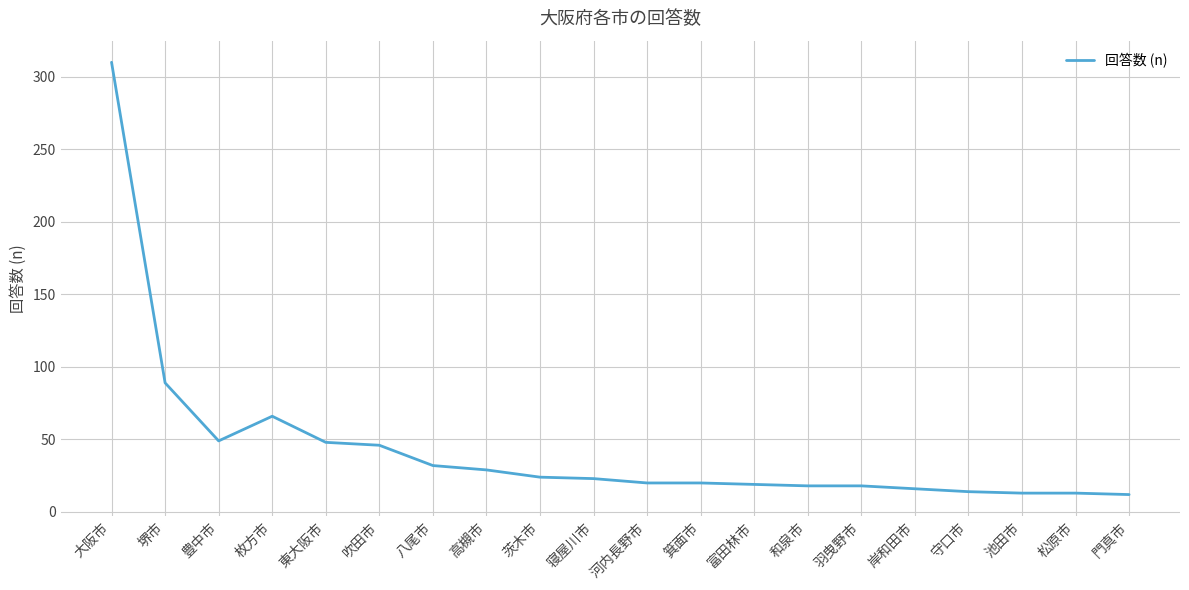

Is it true that the value at 八尾市 is 32?

True